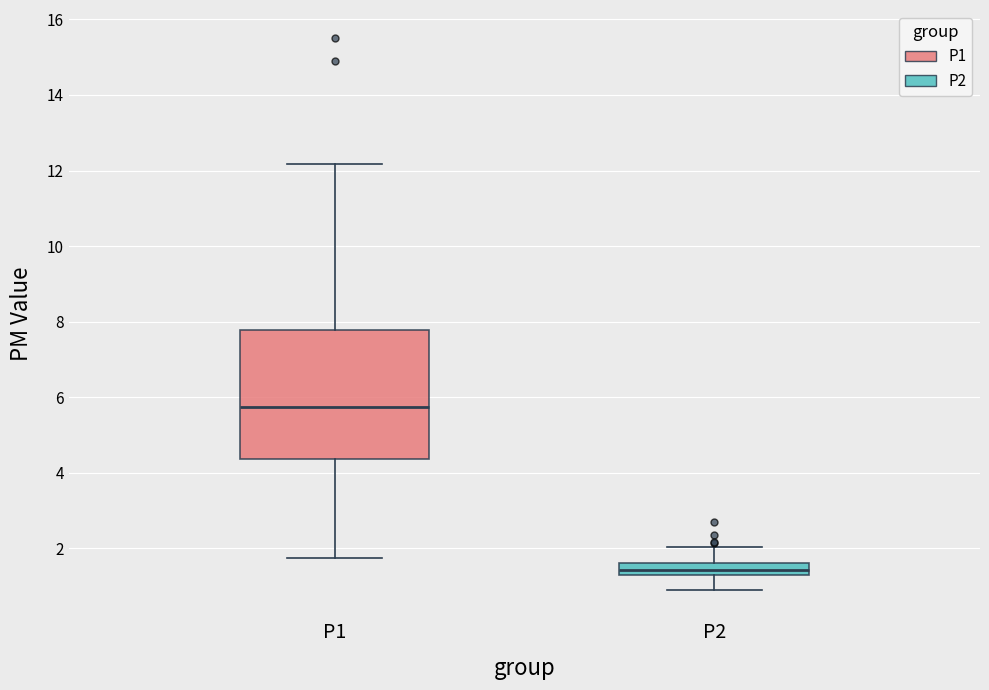

Which box's median line is the highest?

P1